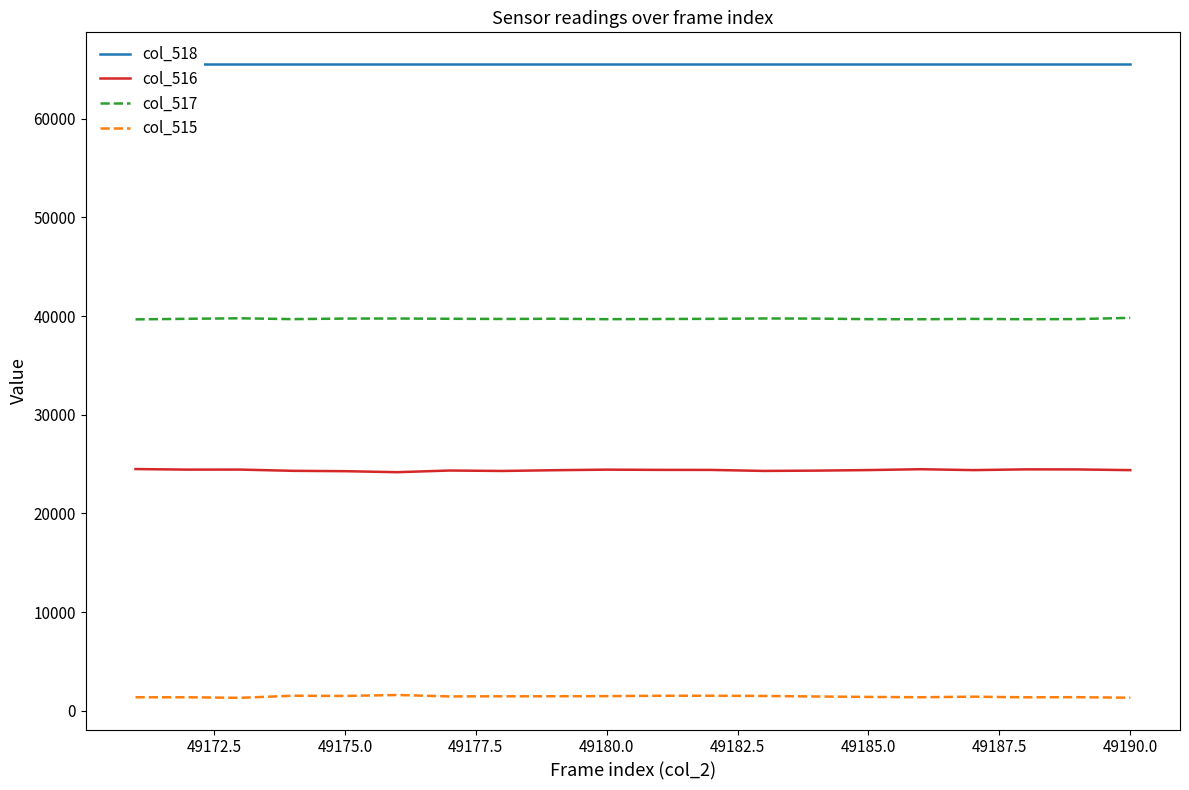

What is the difference between the maximum and minimum values in the col_515 series?

287